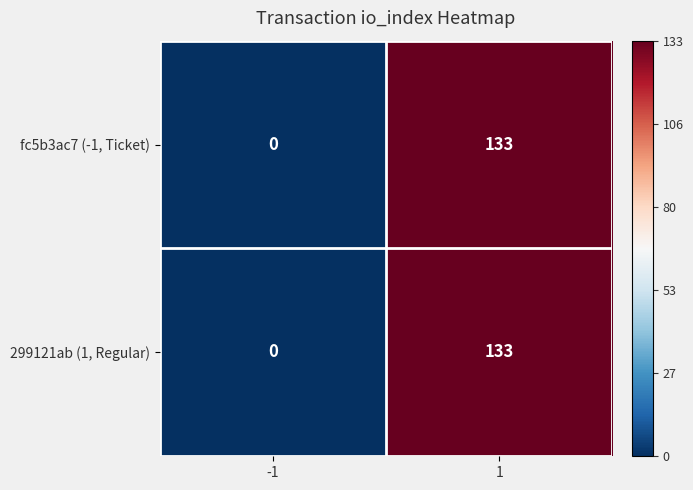

The value of 299121ab (1, Regular) at -1 is 0. True or false?

True